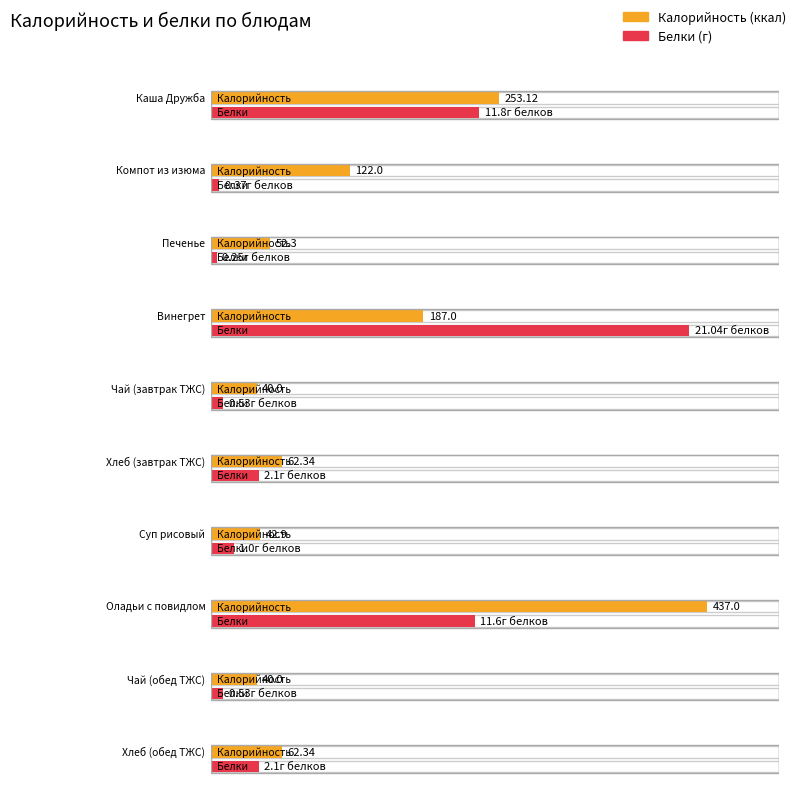

What is the difference between the Белки values at Оладьи с повидлом and Хлеб (обед ТЖС)?

9.5